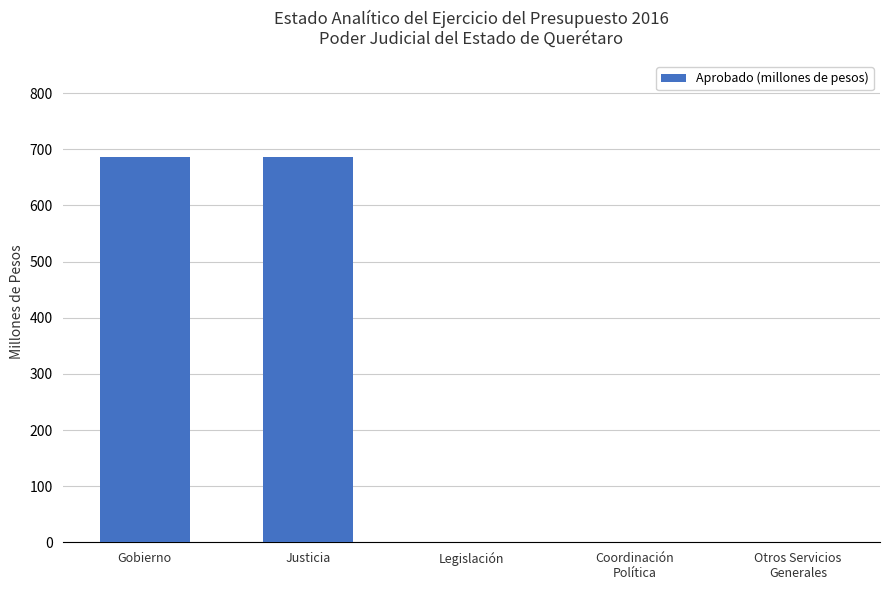

What is the greatest value displayed?

685.9